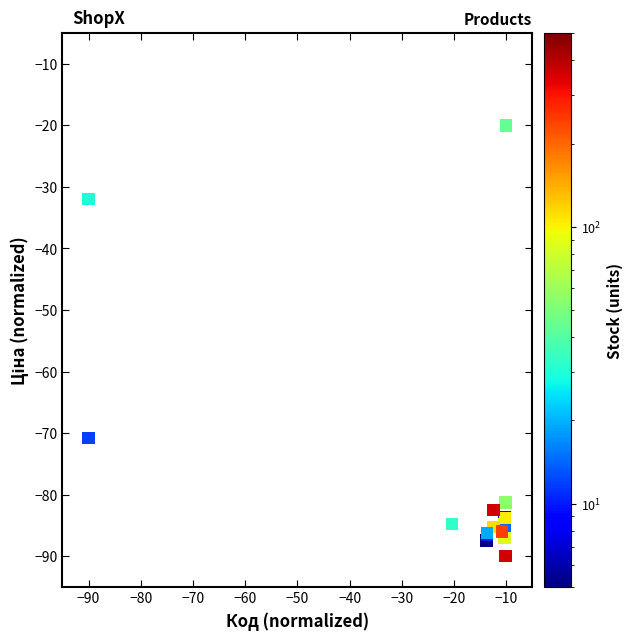

What Y value in the scatter plot is closest to -55?

-70.8